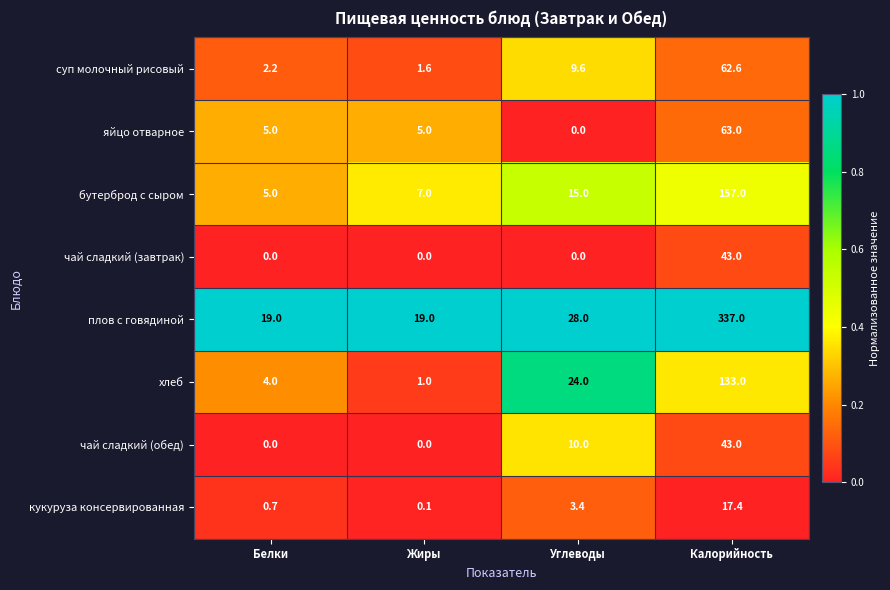

The плов с говядиной series shows 19.0 at Белки. True or false?

True